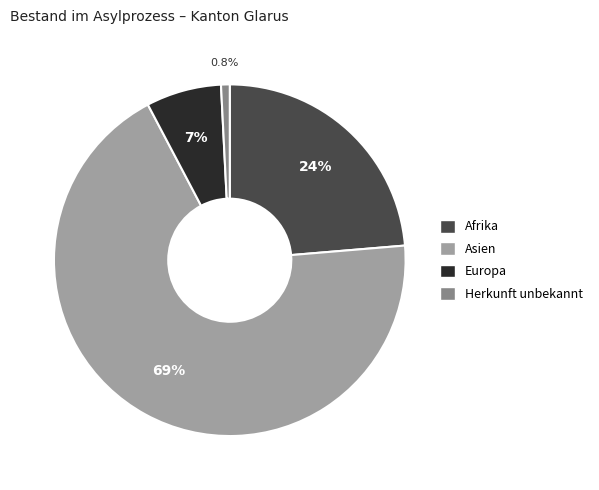

What portion of the pie excludes Afrika?

76.3%